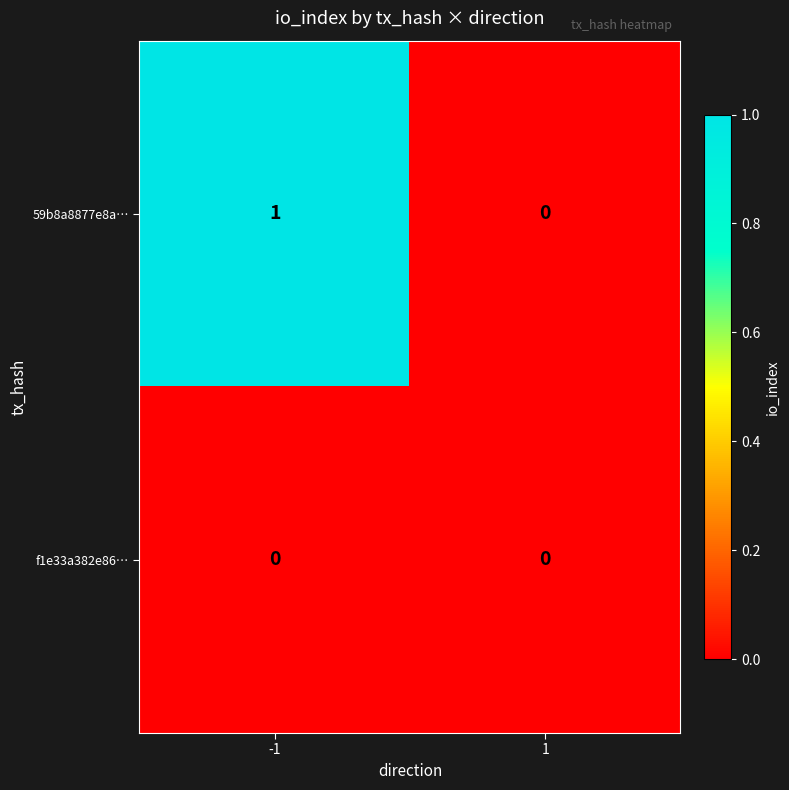

Between -1 and 1, which series saw the biggest shift?

59b8a8877e8a…